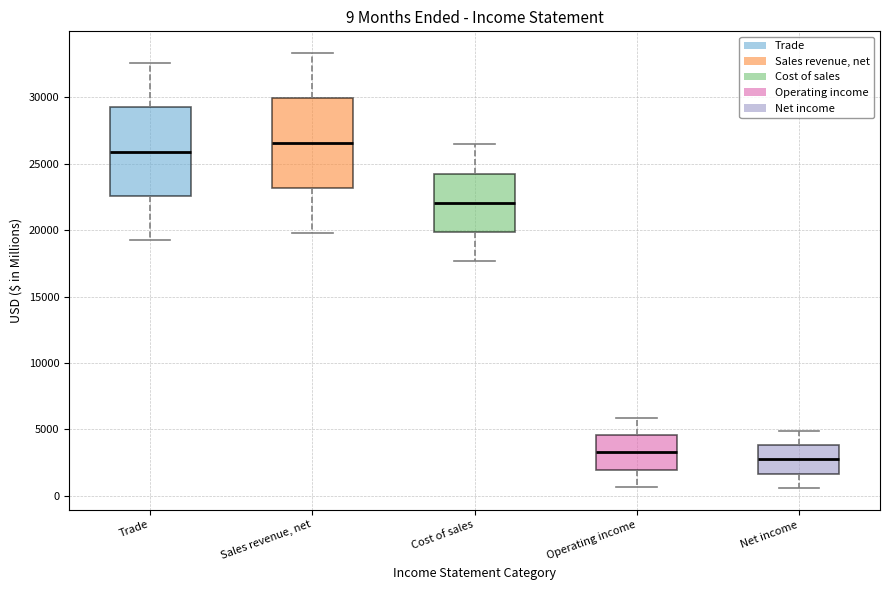

Which box has the lowest median line?

Net income